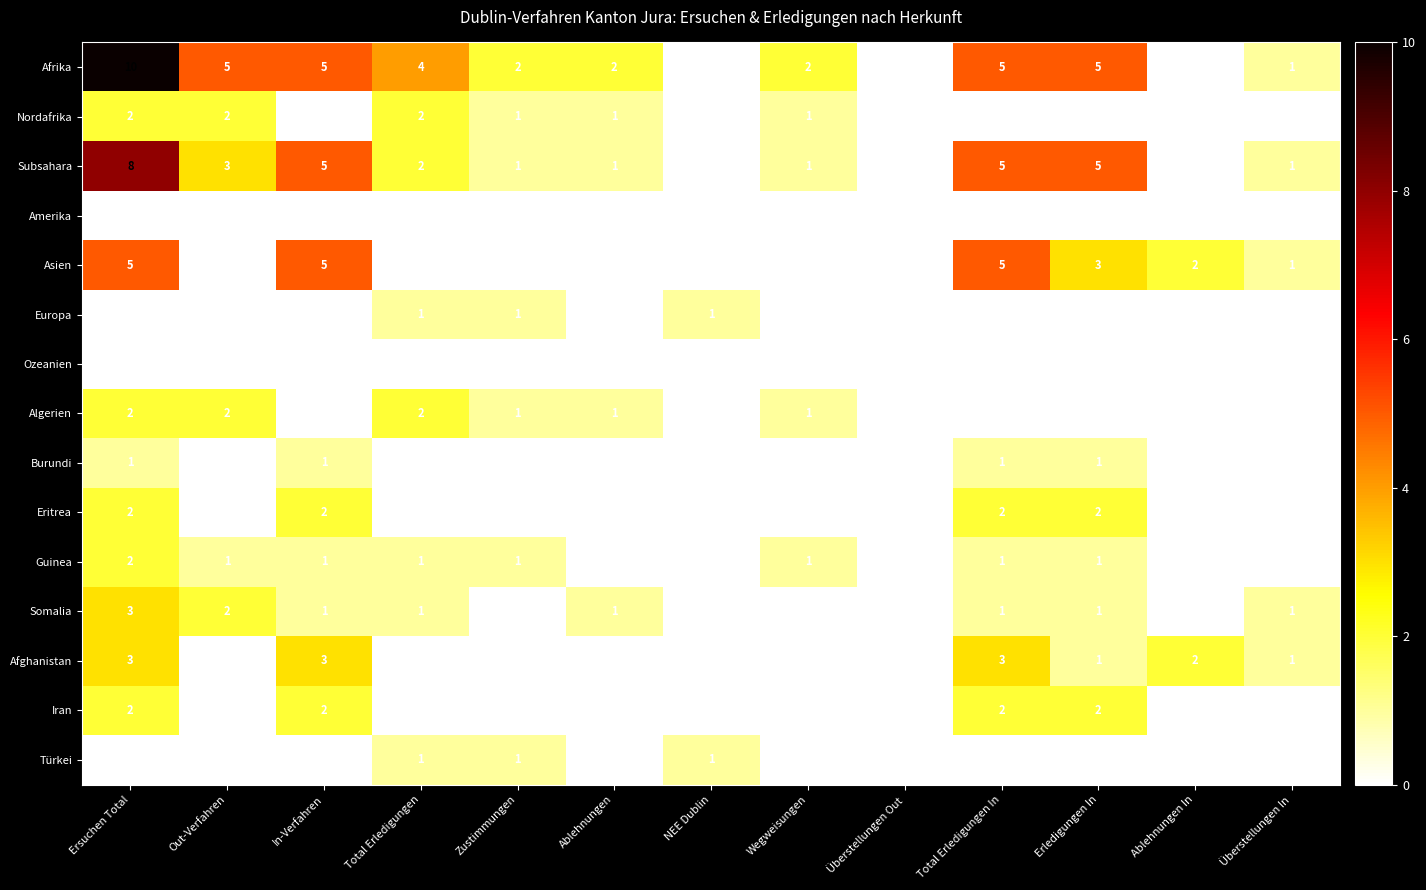

The value of Afrika at Überstellungen Out is -4. True or false?

False